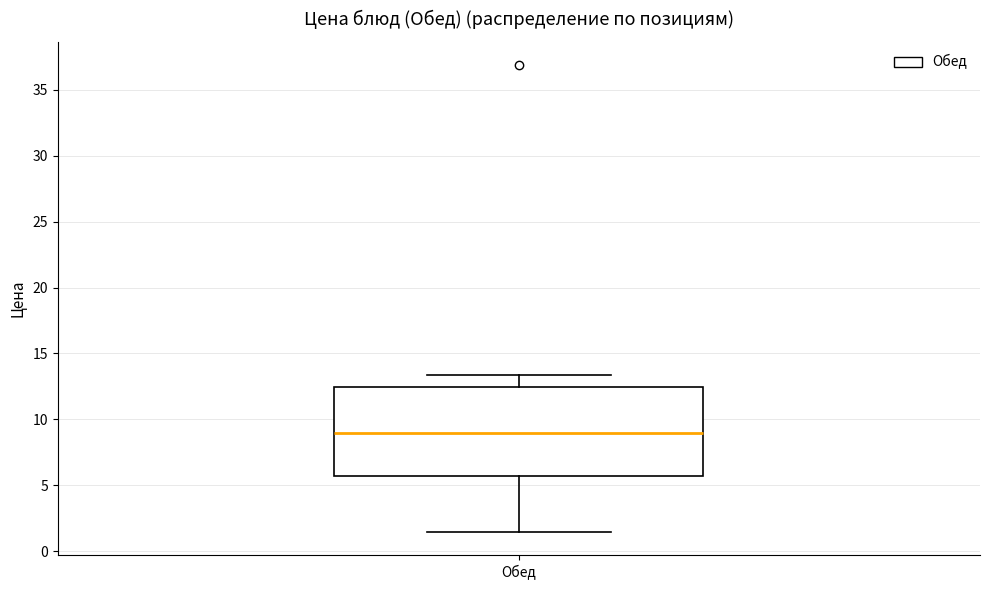

Transcribe this box plot: give where the median line is, the range the box spans, and where the two whiskers end, as read against the y-axis. The values are not printed on the chart, so give them approximately, as read against the axis.

median 9.0, box 5.5 to 12.5, whiskers 1.5 to 13.5